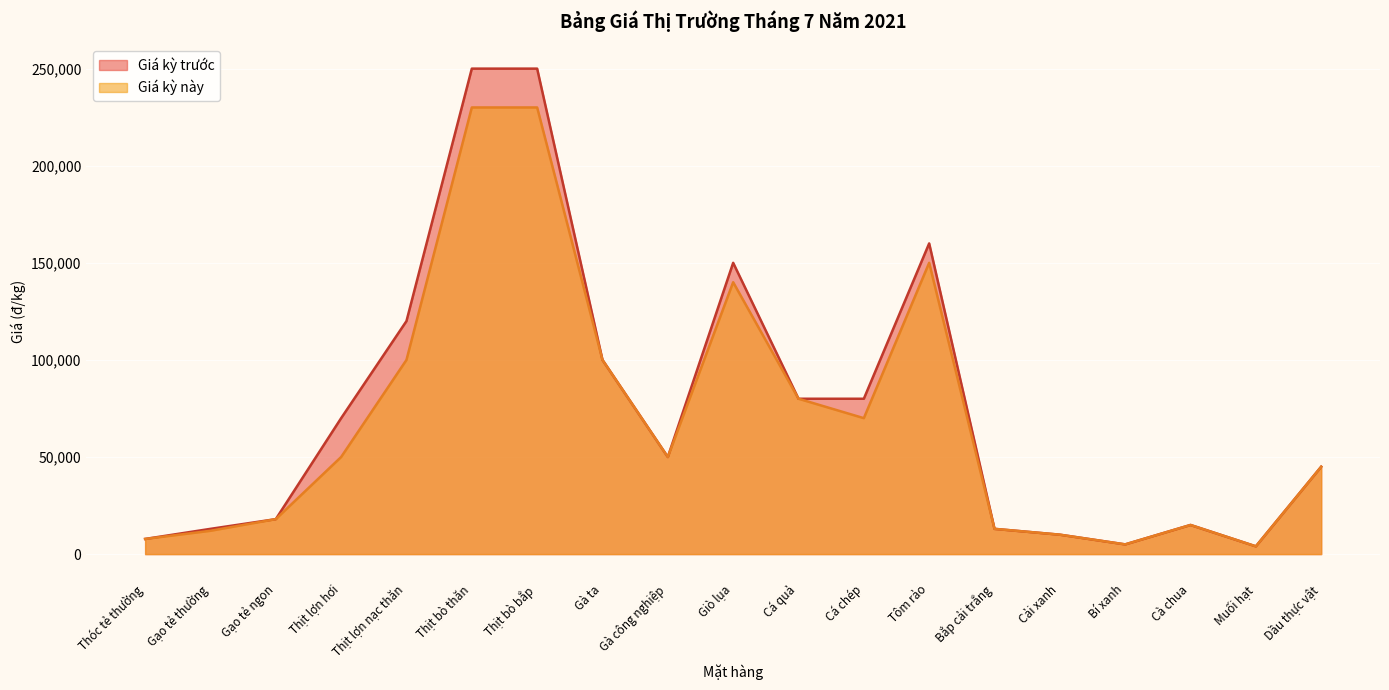

What is the difference between the maximum and minimum values in the Giá kỳ trước series?

246000